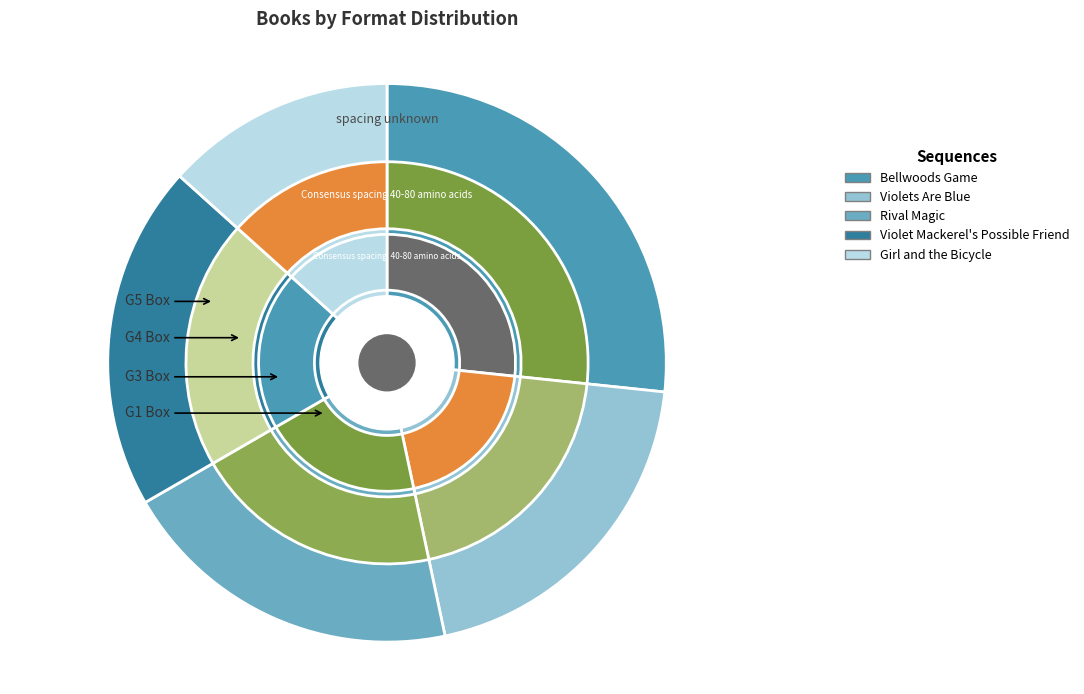

To the nearest percent, what is the average slice percentage?

20%